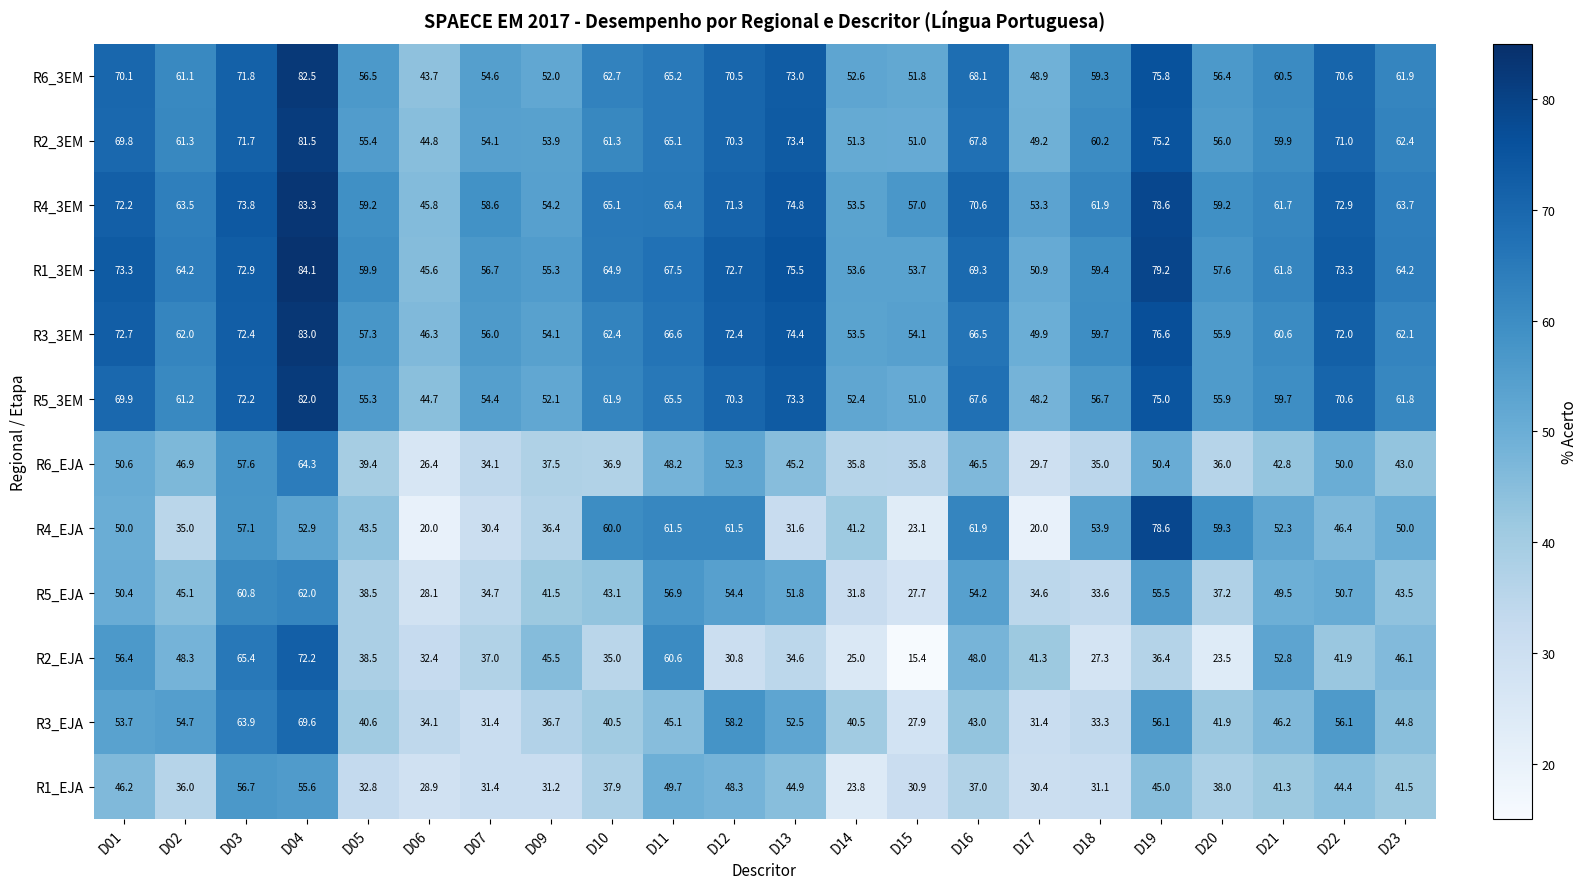

True or false: R1_3EM has a value of 55.3 at D09.

True